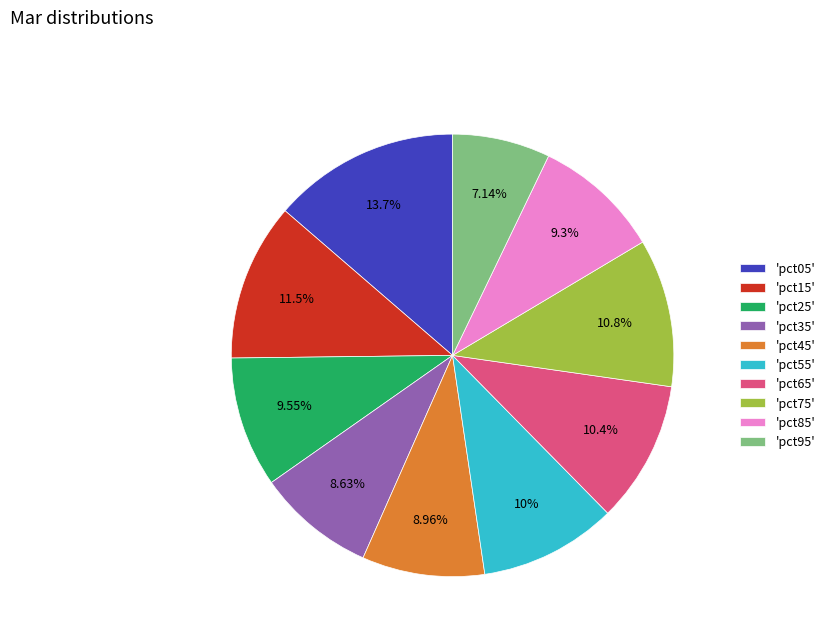

Which has a higher value, 'pct25' or 'pct75'?

'pct75'